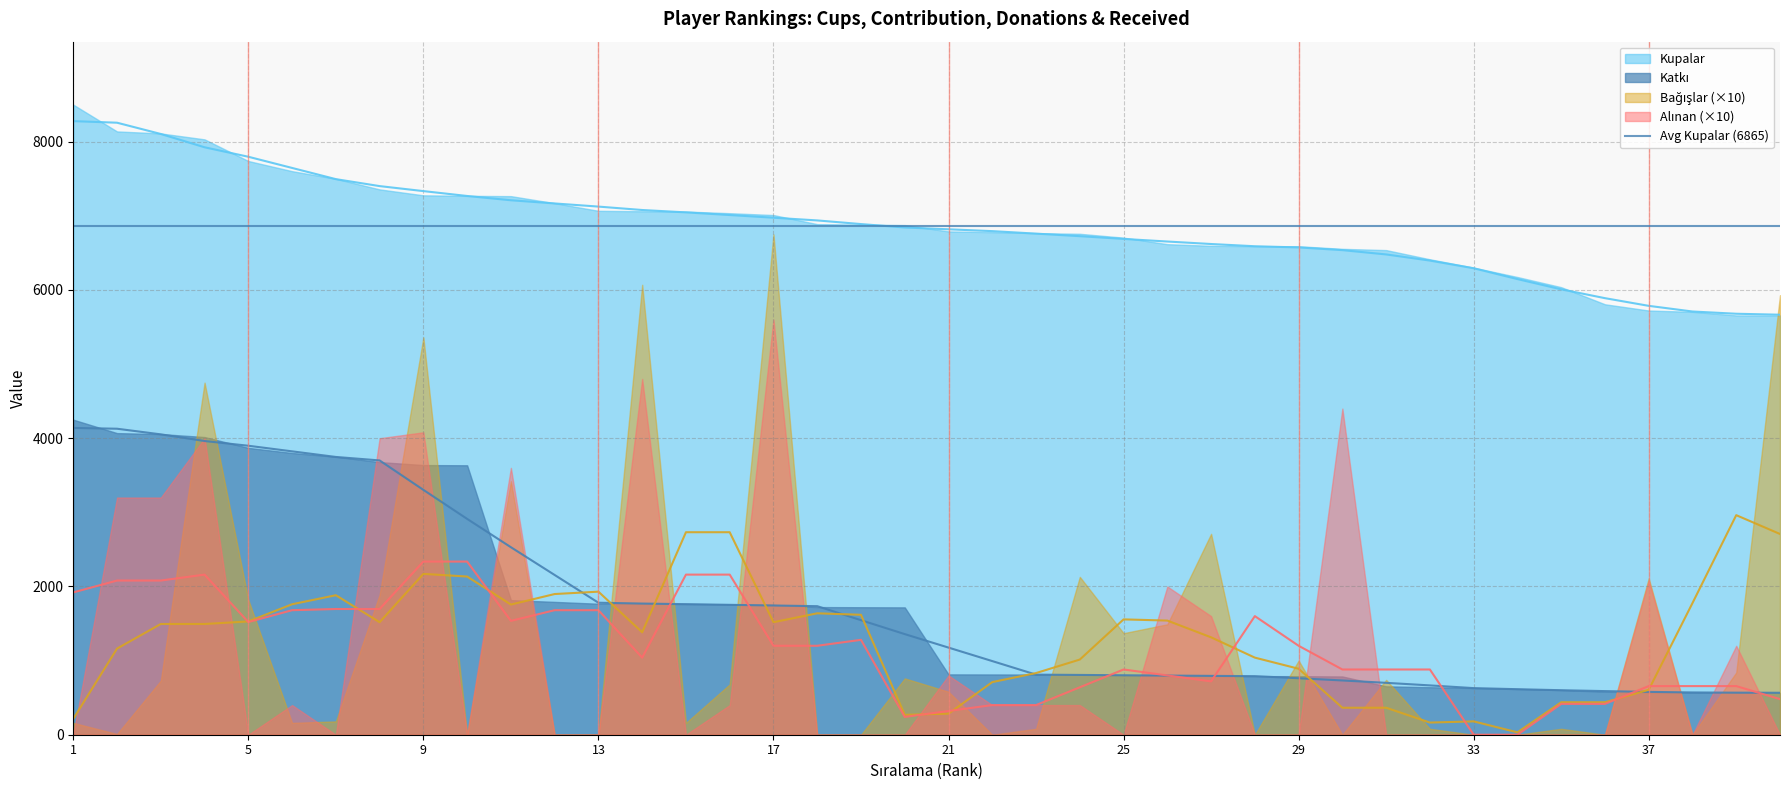

True or false: Kupalar and Katkı intersect in this chart.

False